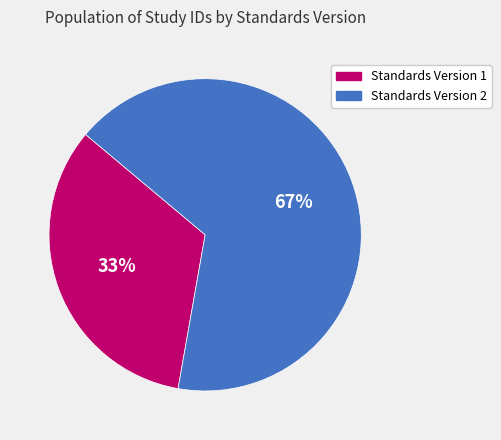

Is the sum of Standards Version 1 and Standards Version 2 greater than half?

Yes